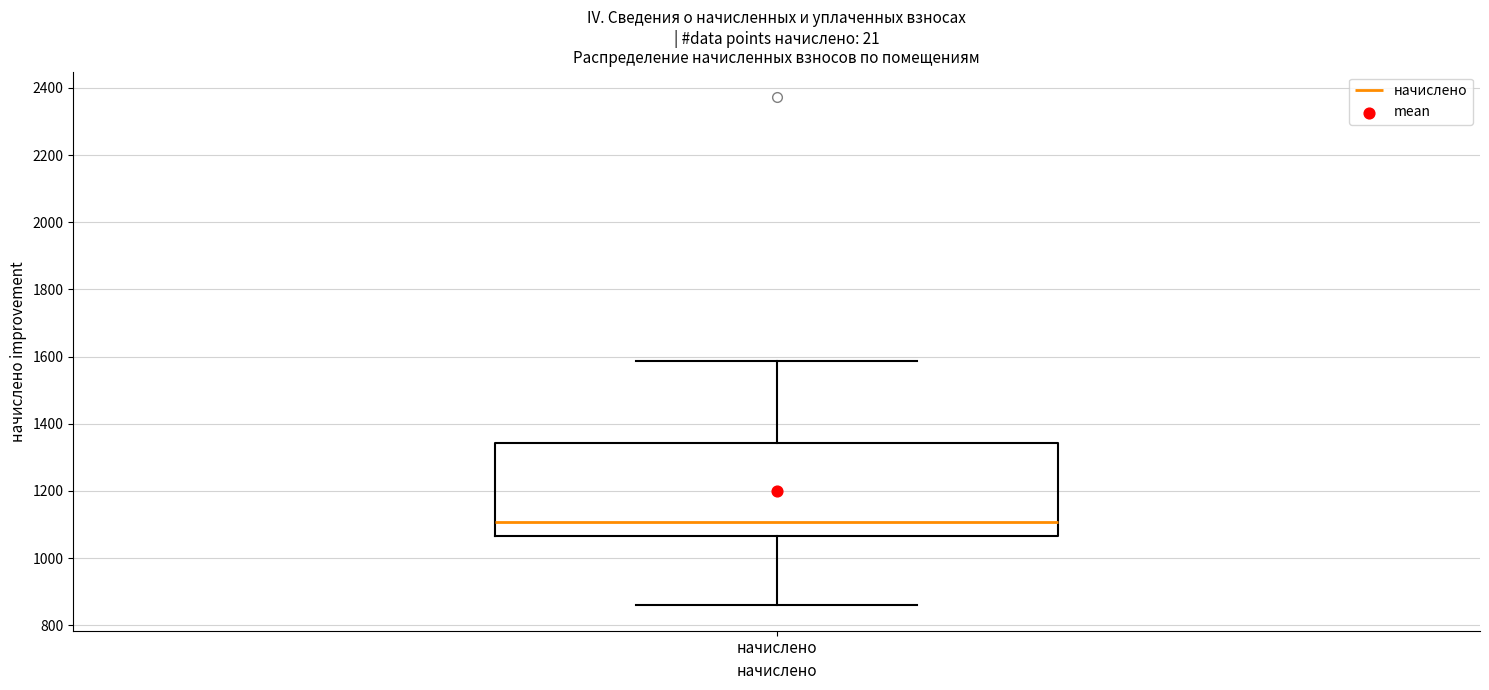

Transcribe this box plot: give where the median line is, the range the box spans, and where the two whiskers end, as read against the y-axis. The values are not printed on the chart, so give them approximately, as read against the axis.

median 1100, box 1060 to 1340, whiskers 860 to 1580